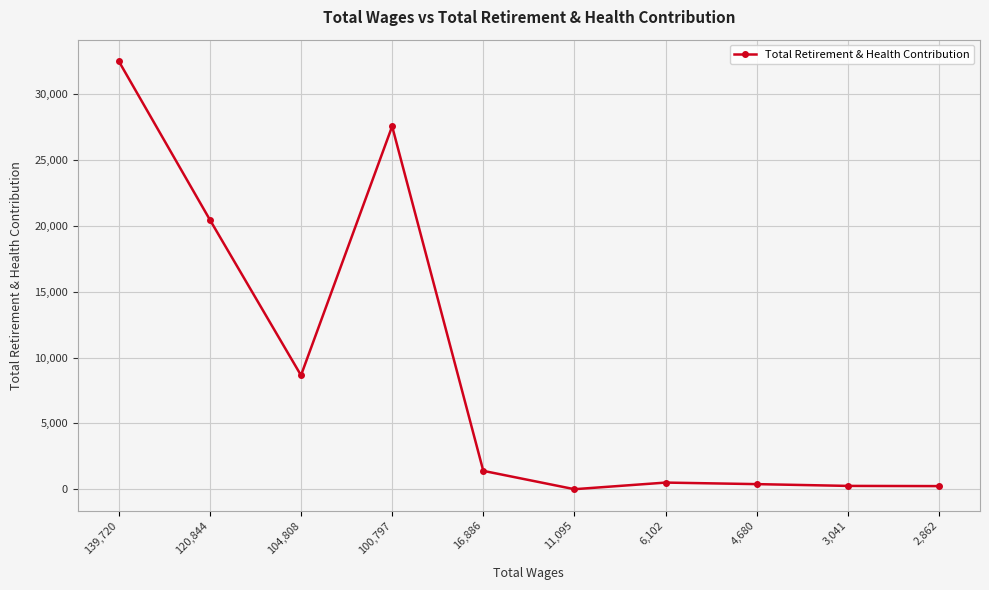

What is the greatest value displayed?

32513